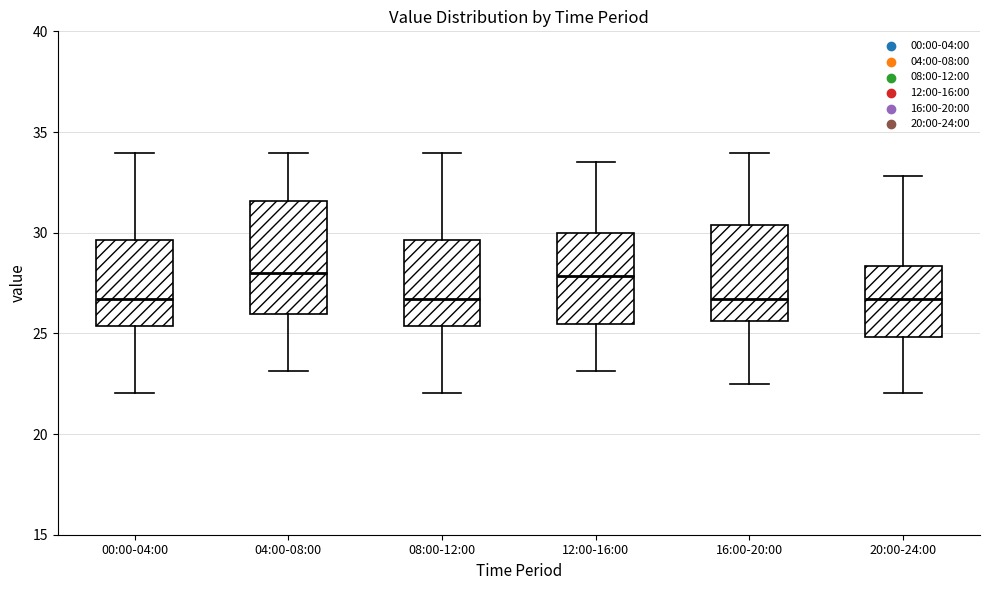

Reading left to right, transcribe this box plot: for each box, give where its median line is, the range the box spans, and where its two whiskers end, as read against the y-axis. The values are not printed on the chart, so give them approximately, as read against the axis.

00:00-04:00: median 26.5, box 25.5 to 29.5, whiskers 22.0 to 34.0
04:00-08:00: median 28.0, box 26.0 to 31.5, whiskers 23.0 to 34.0
08:00-12:00: median 26.5, box 25.5 to 29.5, whiskers 22.0 to 34.0
12:00-16:00: median 28.0, box 25.5 to 30.0, whiskers 23.0 to 33.5
16:00-20:00: median 26.5, box 25.5 to 30.5, whiskers 22.5 to 34.0
20:00-24:00: median 26.5, box 25.0 to 28.5, whiskers 22.0 to 33.0